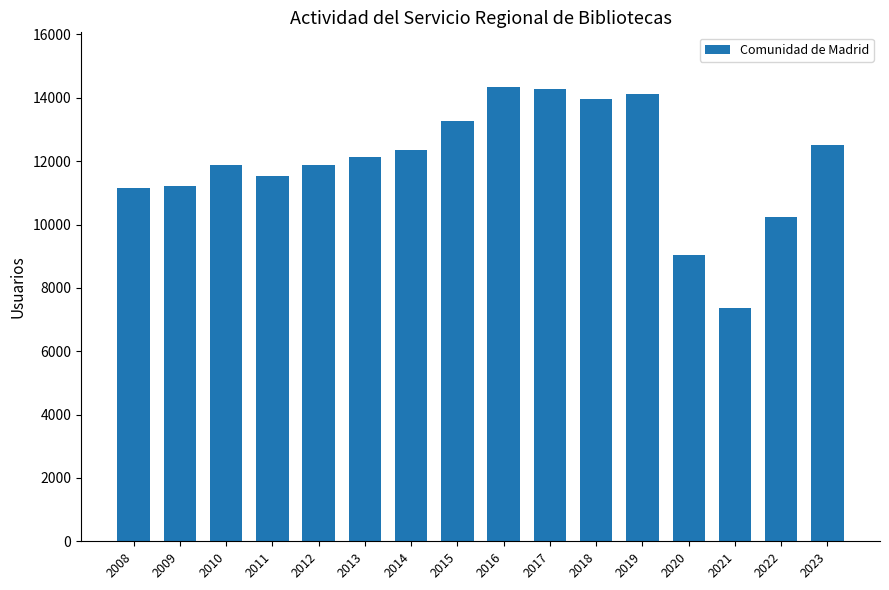

Is it true that the value at 2017 is 14292?

True